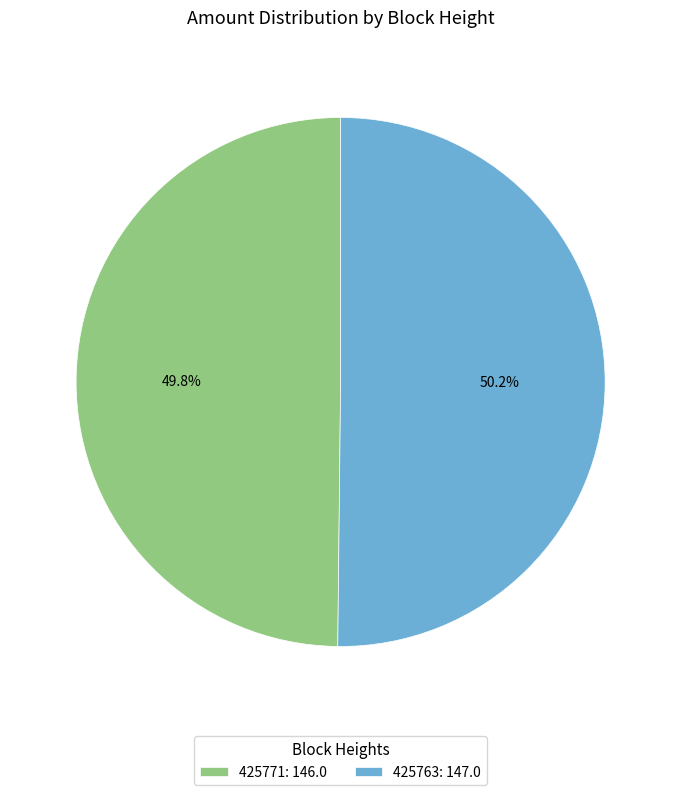

True or false: 425763 accounts for 50% of the total.

True